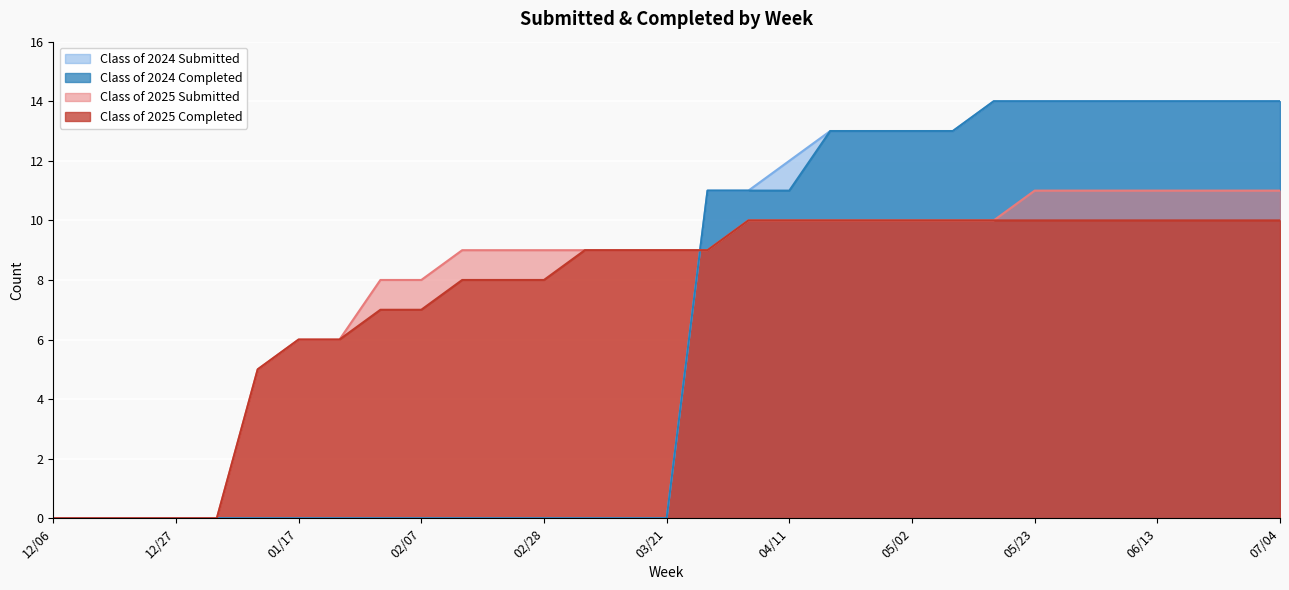

Which series ends up on top after the final intersection of Class of 2024 Submitted and Class of 2025 Completed?

Class of 2024 Submitted